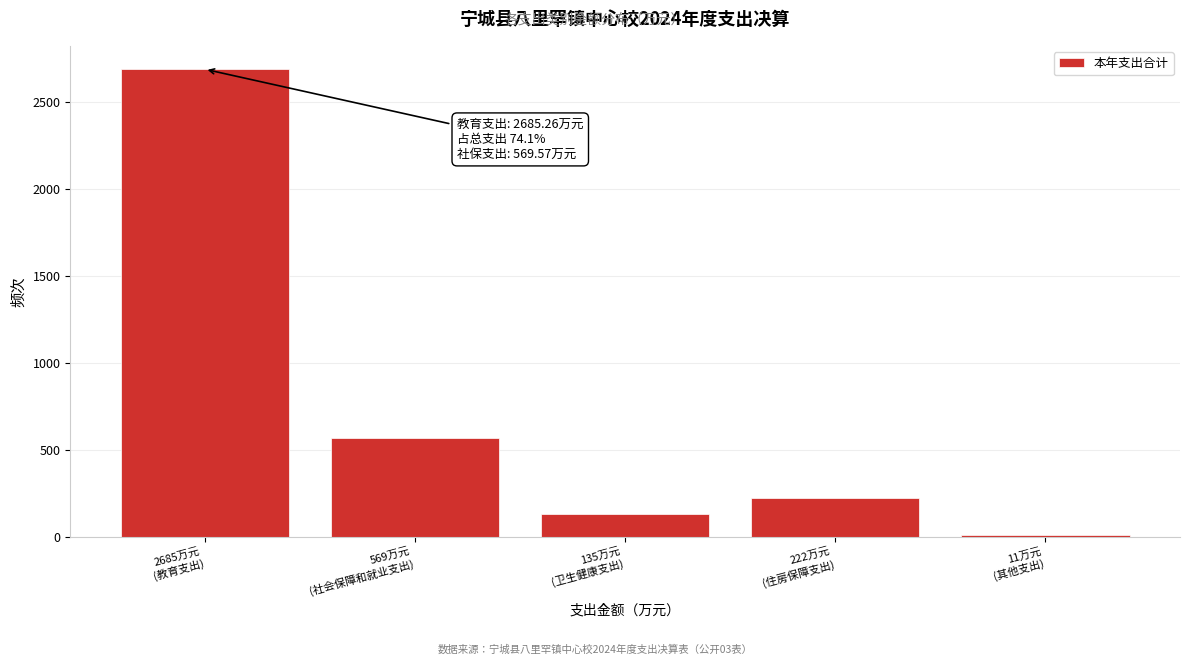

Reading left to right, list all the values displayed in this chart.

2685.3	569.6	135.4	222.8	11.3